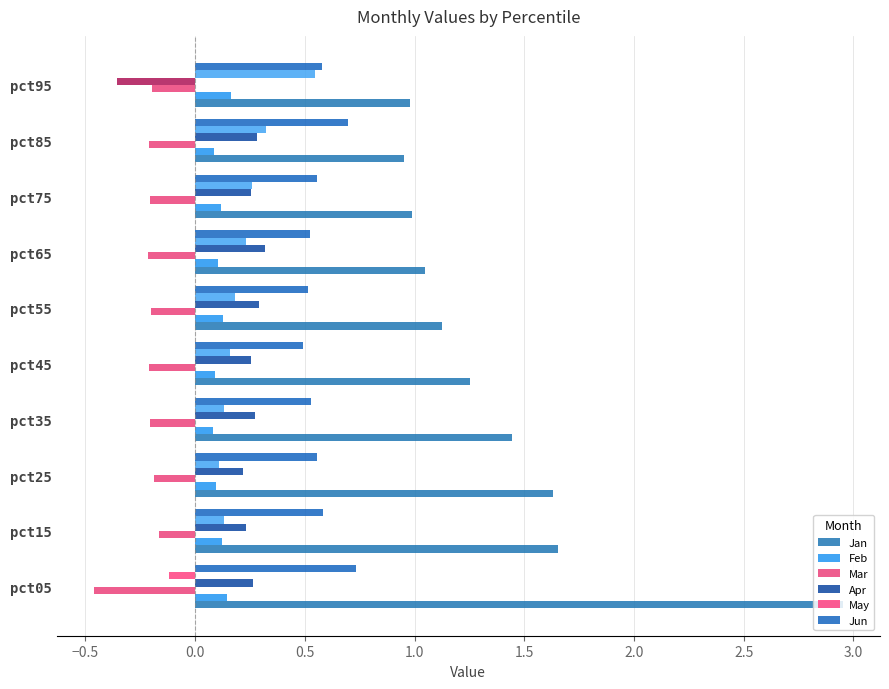

At how many categories does at least one series exceed 0?

10